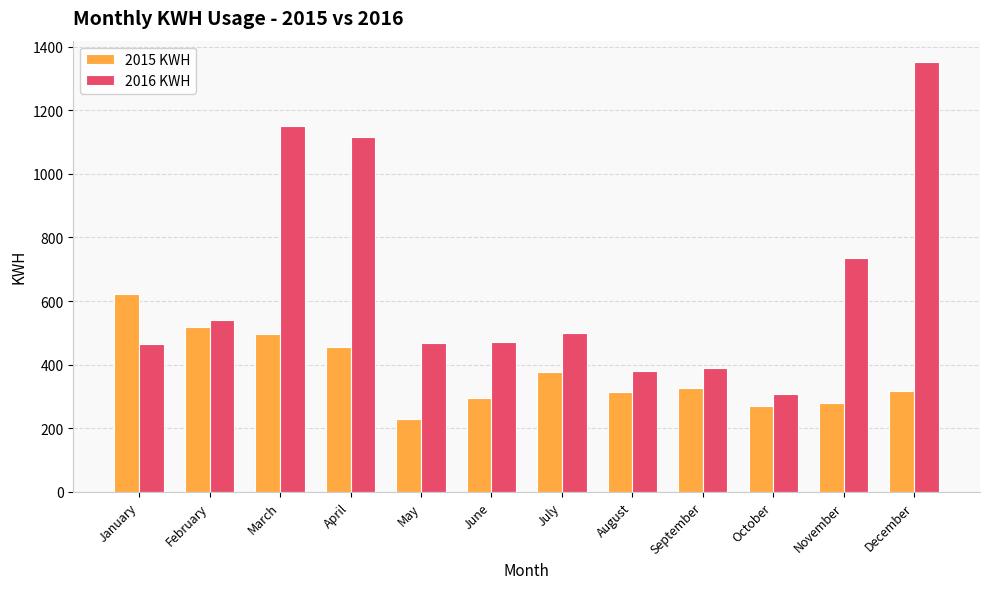

What is the value of the 2015 KWH bar at the 5th from the left?

228